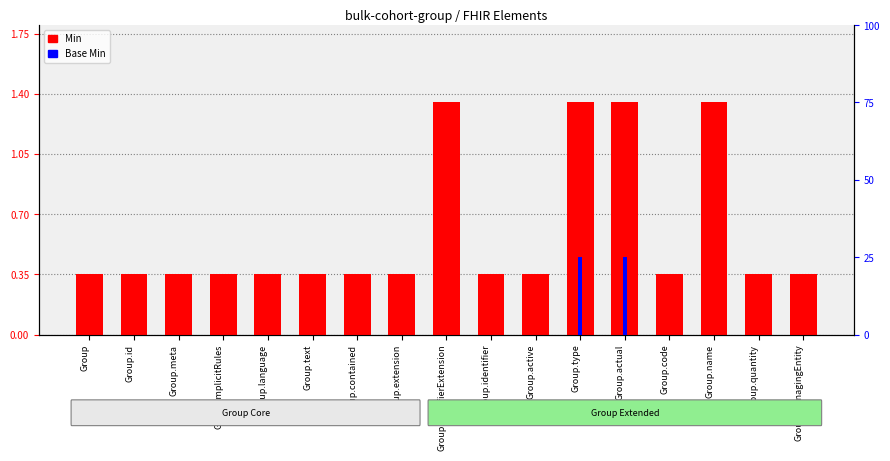

Are the bars horizontal?

No